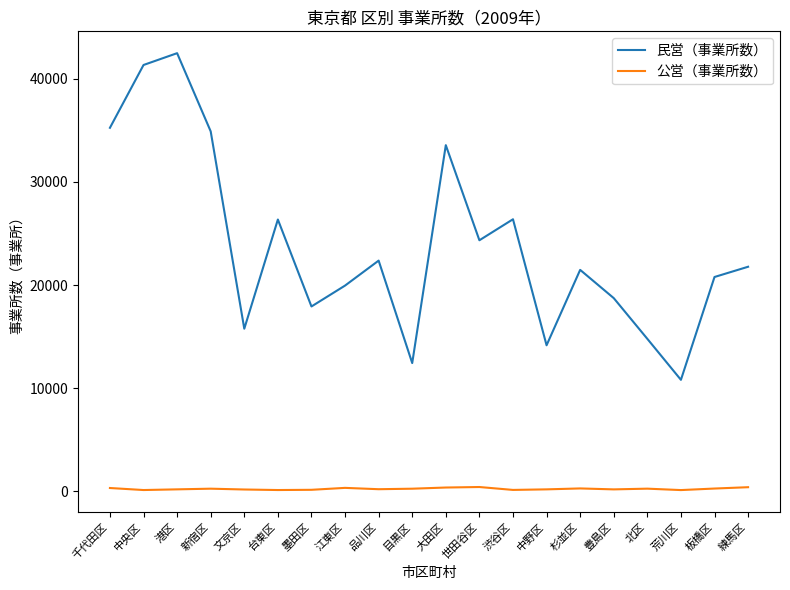

Is it true that 民営（事業所数） equals 34883 at 新宿区?

True